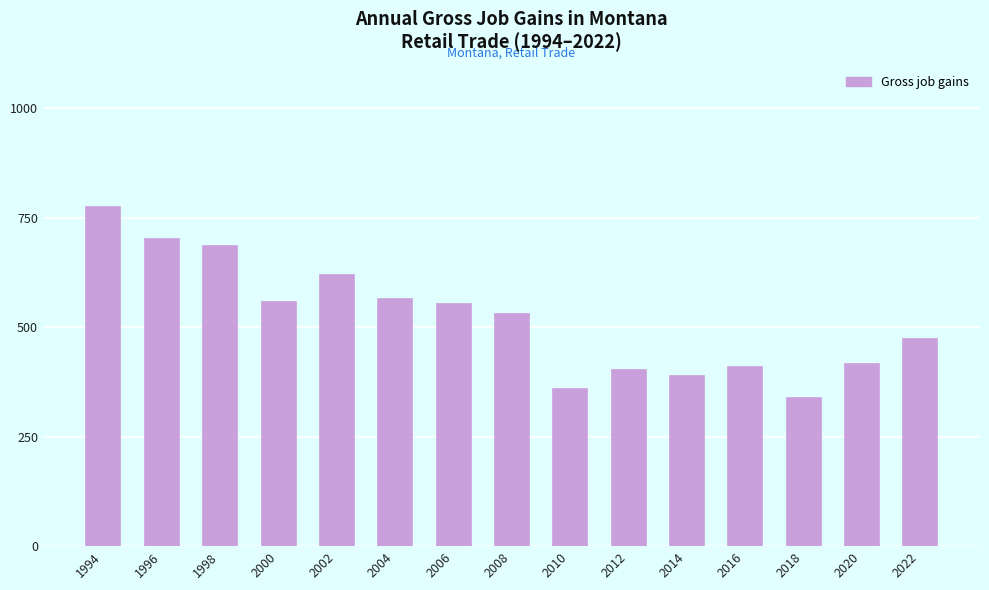

What is the difference between the values at 2012 and 2020?

14